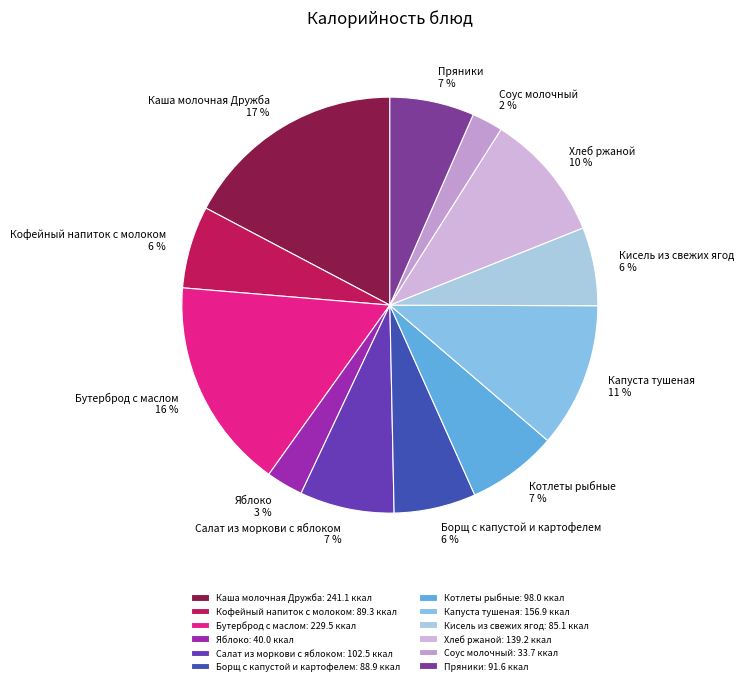

To the nearest percent, what portion does Пряники represent?

7%